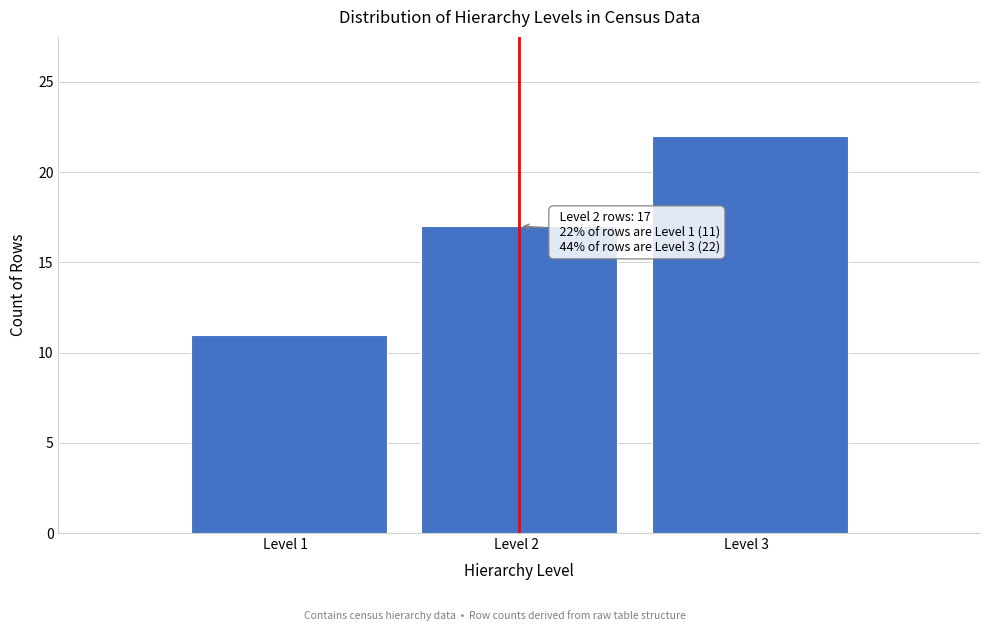

Reading left to right, what are all the values shown in this chart?

Level 1  =11	Level 2  =17	Level 3  =22